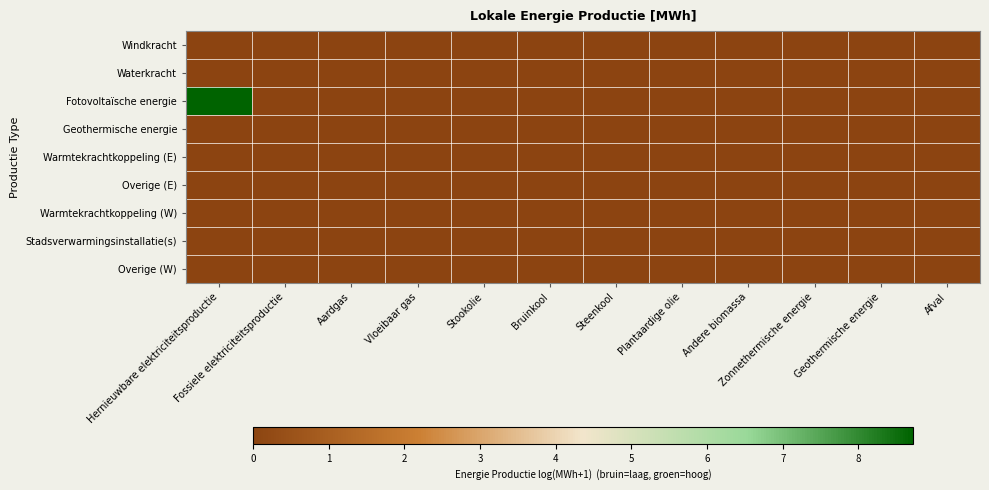

List the series in order of their peak value, lowest first.

Windkracht, Waterkracht, Geothermische energie, Warmtekrachtkoppeling (E), Overige (E), Warmtekrachtkoppeling (W), Stadsverwarmingsinstallatie(s), Overige (W), Fotovoltaïsche energie